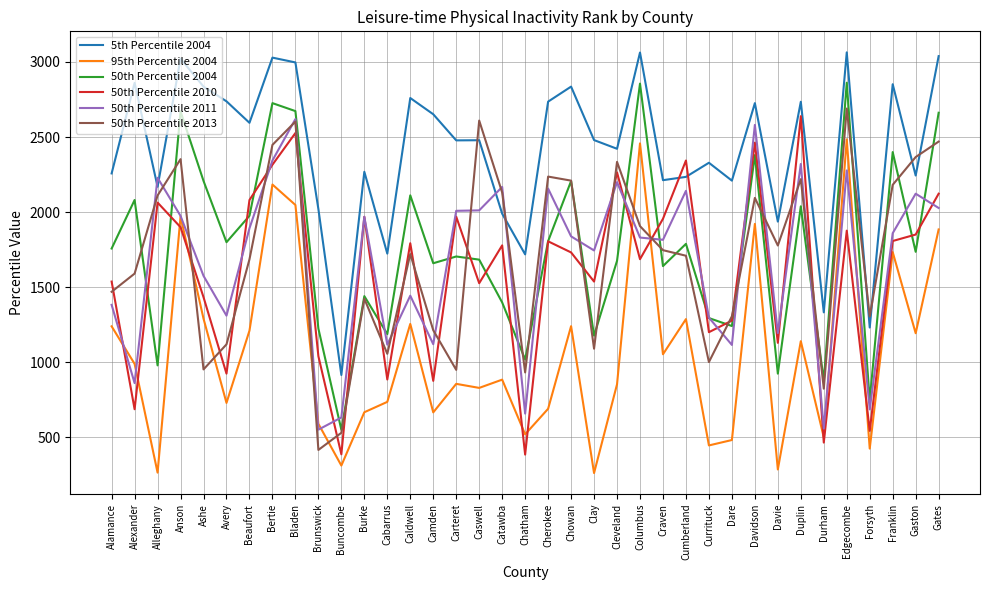

At which category is the sum across all series the highest?

Bladen